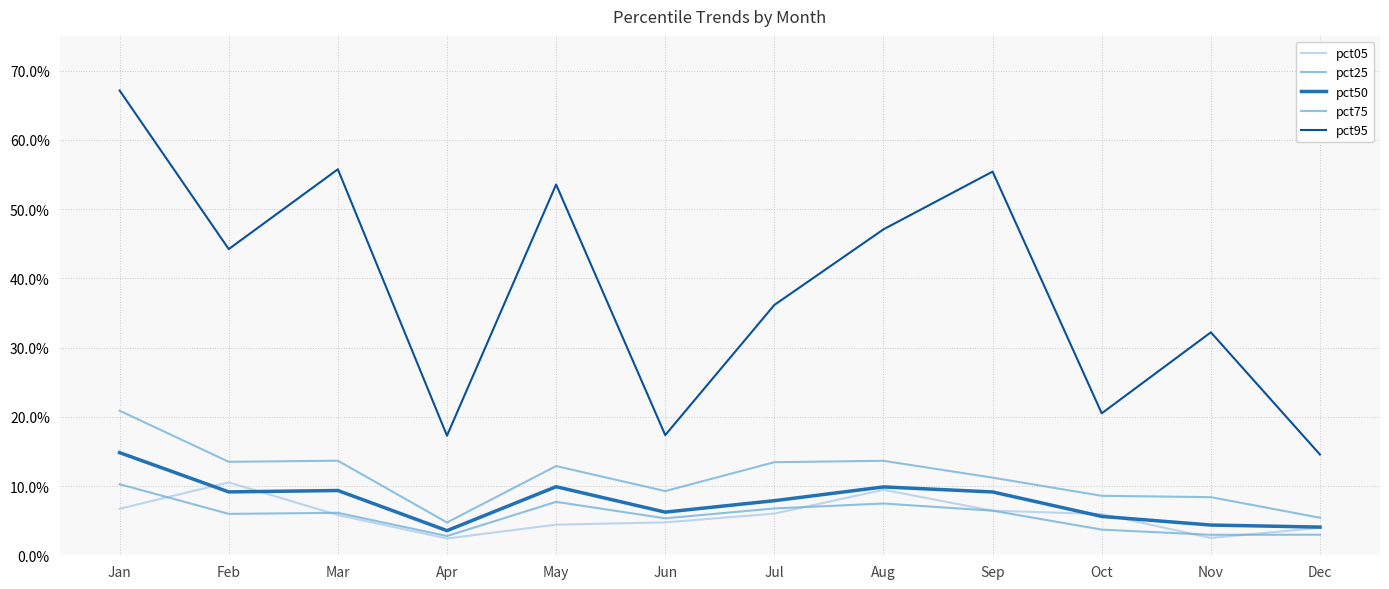

Is this an area chart (filled region under the line)?

No